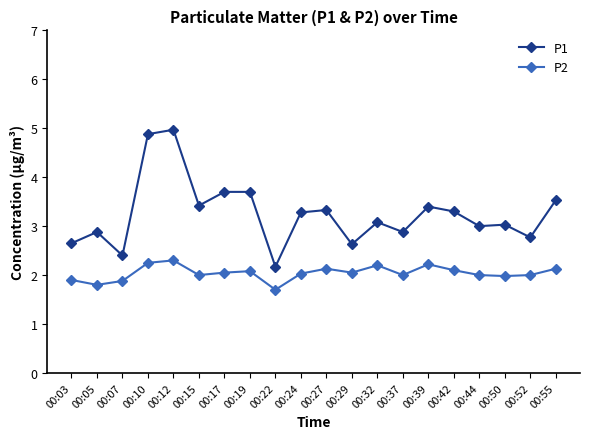

Count the number of data series in this chart.

2